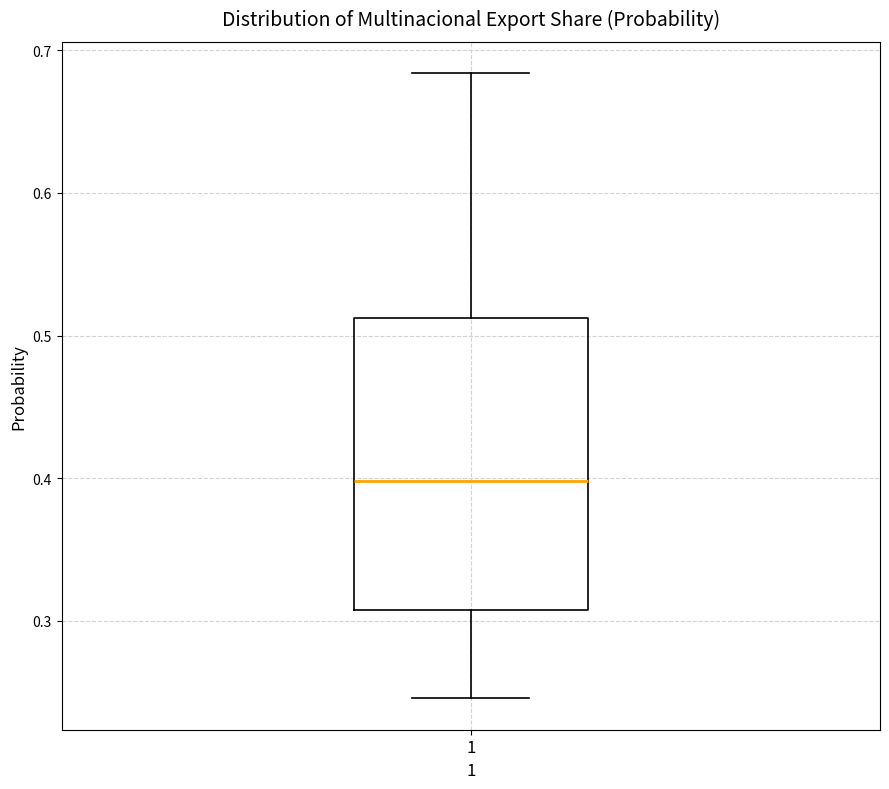

Transcribe this box plot: give where the median line is, the range the box spans, and where the two whiskers end, as read against the y-axis. The values are not printed on the chart, so give them approximately, as read against the axis.

median 0.40, box 0.31 to 0.51, whiskers 0.25 to 0.68